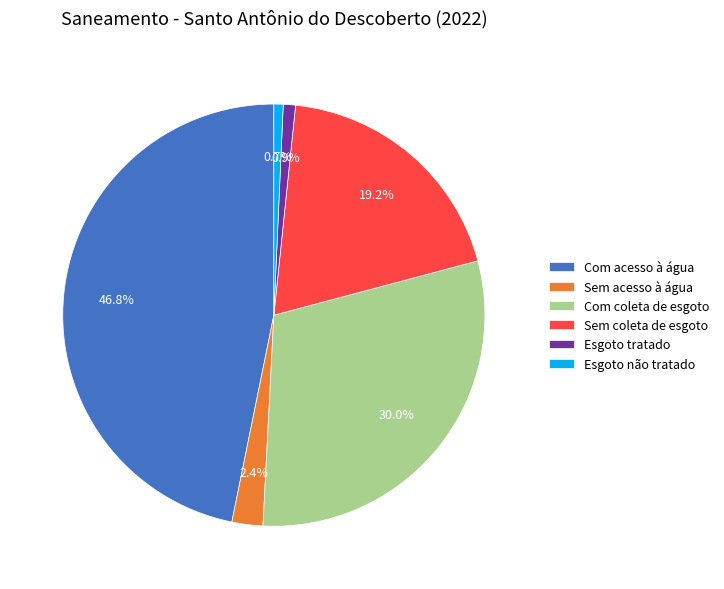

Count the number of slices in the pie.

6